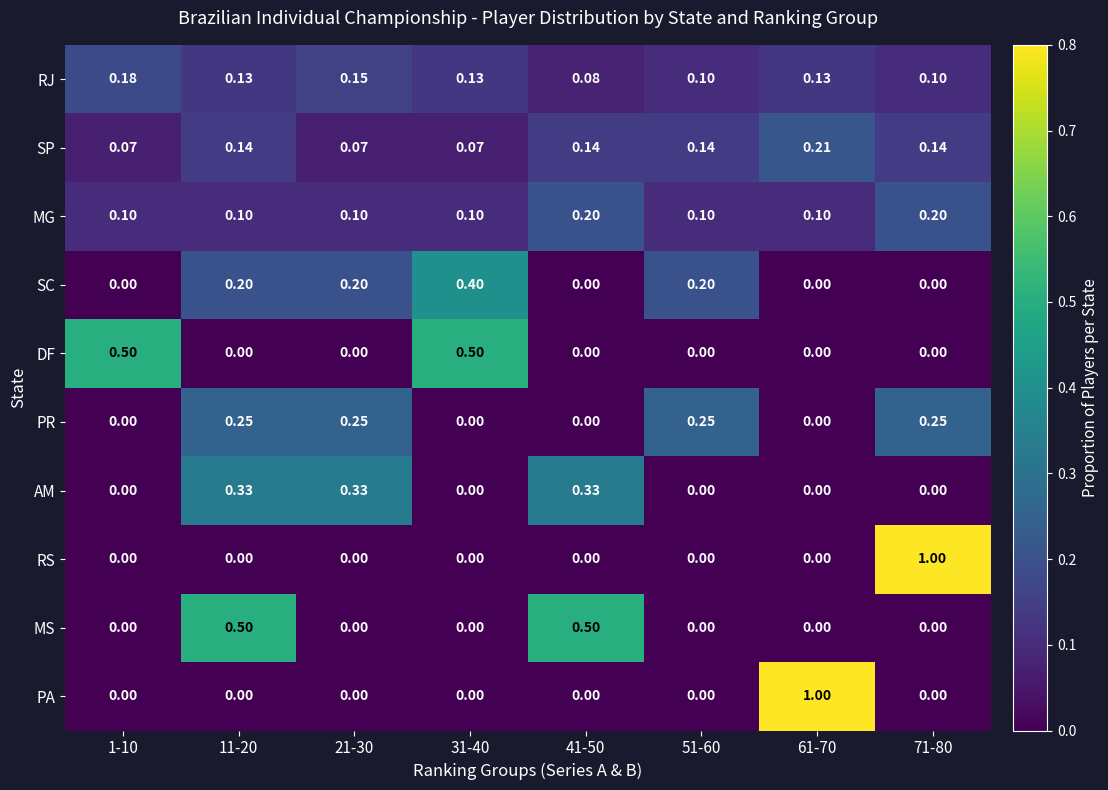

Between 1-10 and 51-60, which series saw the biggest shift?

DF